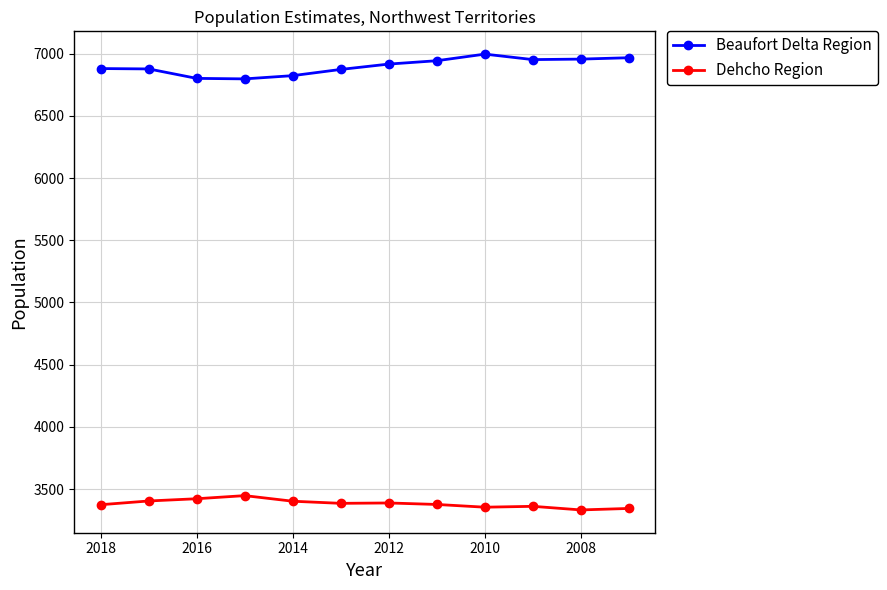

How many distinct data groups are displayed?

2